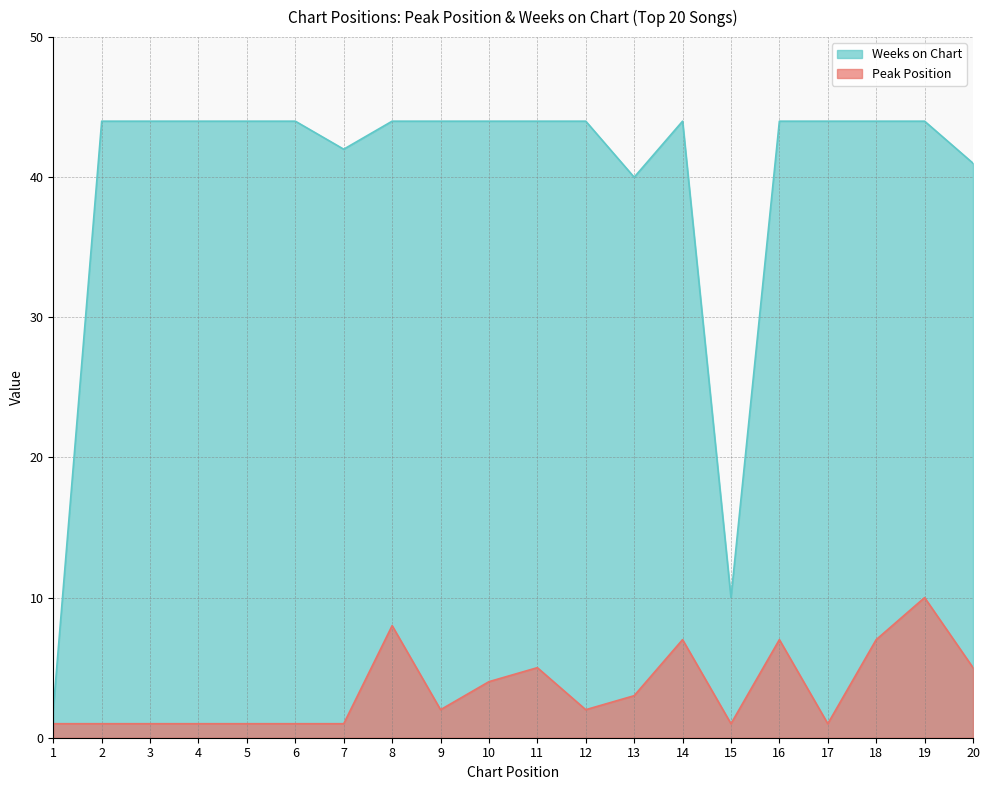

At which category does Peak Position reach its first local valley?

9